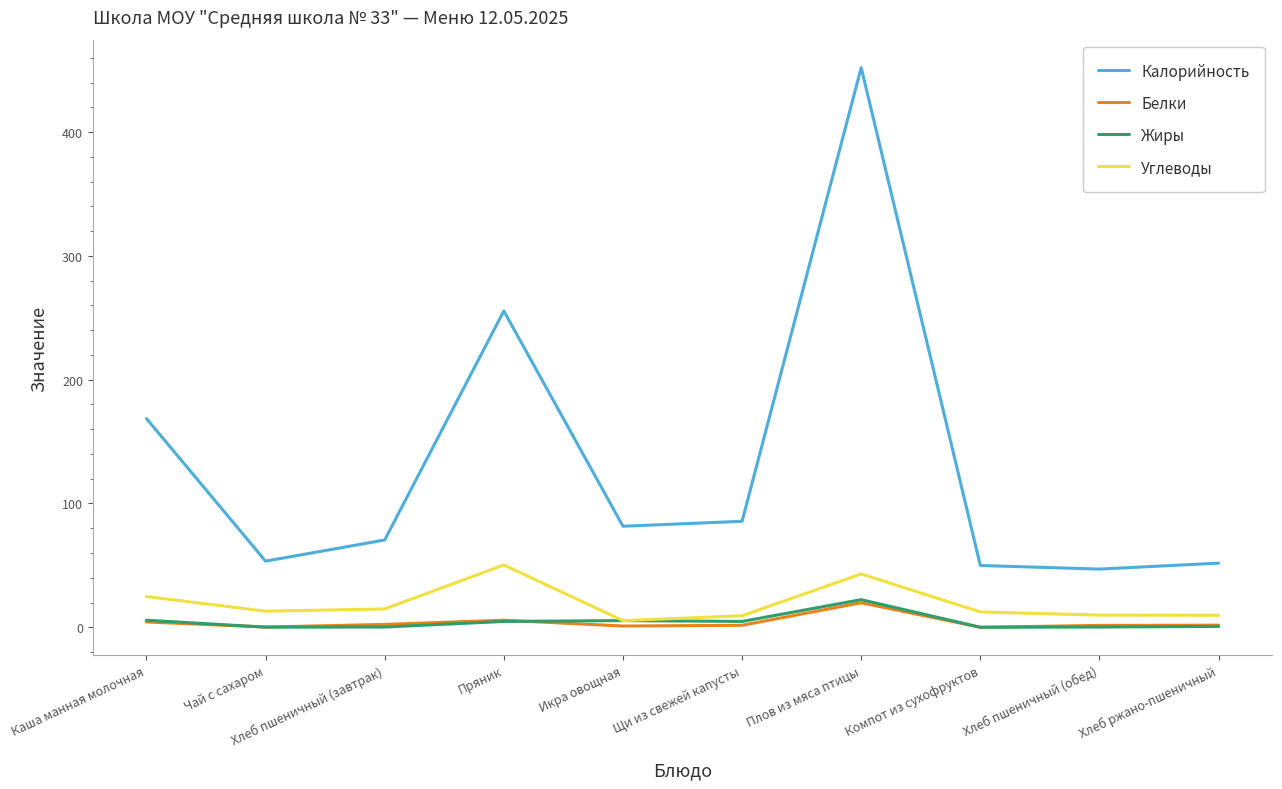

How many interior local valleys does the Жиры series have?

3